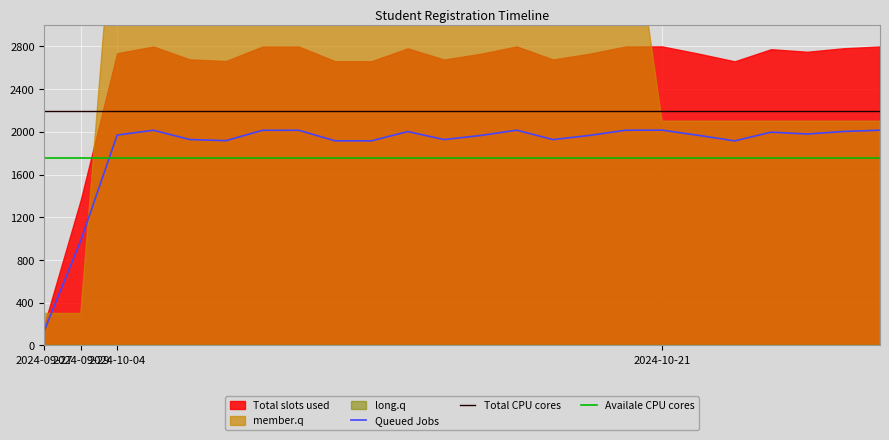

Where does the Queued Jobs series first go above 1969?

2024-10-04